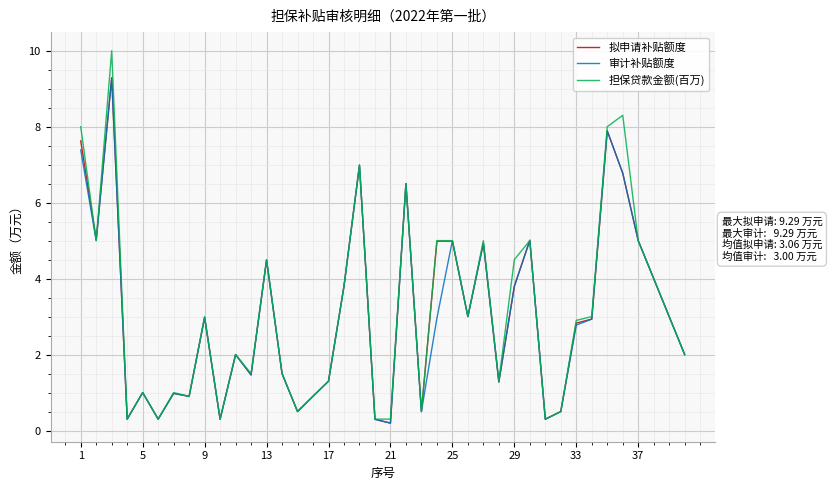

Which series has the widest spread of values?

担保贷款金额(百万)